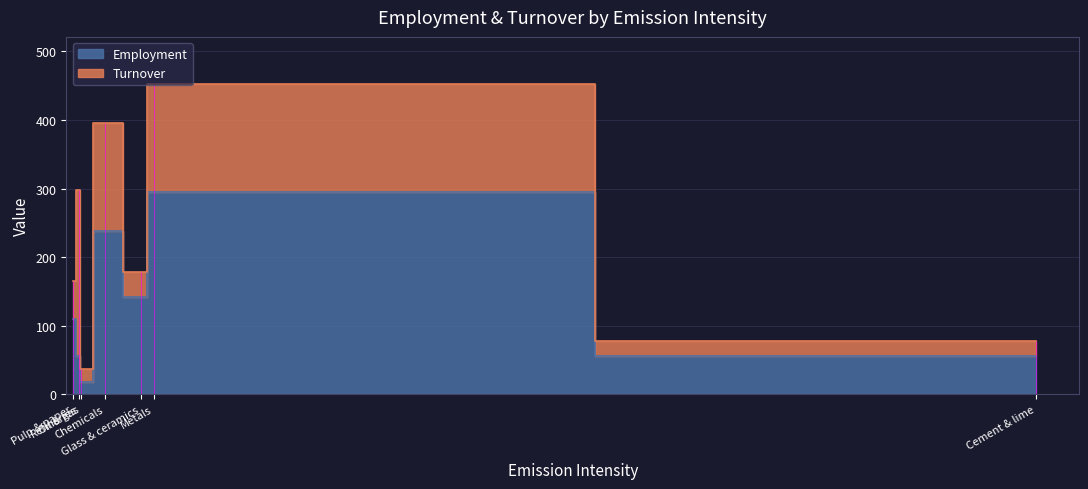

List the labels in order of Employment value, largest first.

Metals, Chemicals, Glass & ceramics, Pulp & paper, Refineries, Cement & lime, Oil & gas